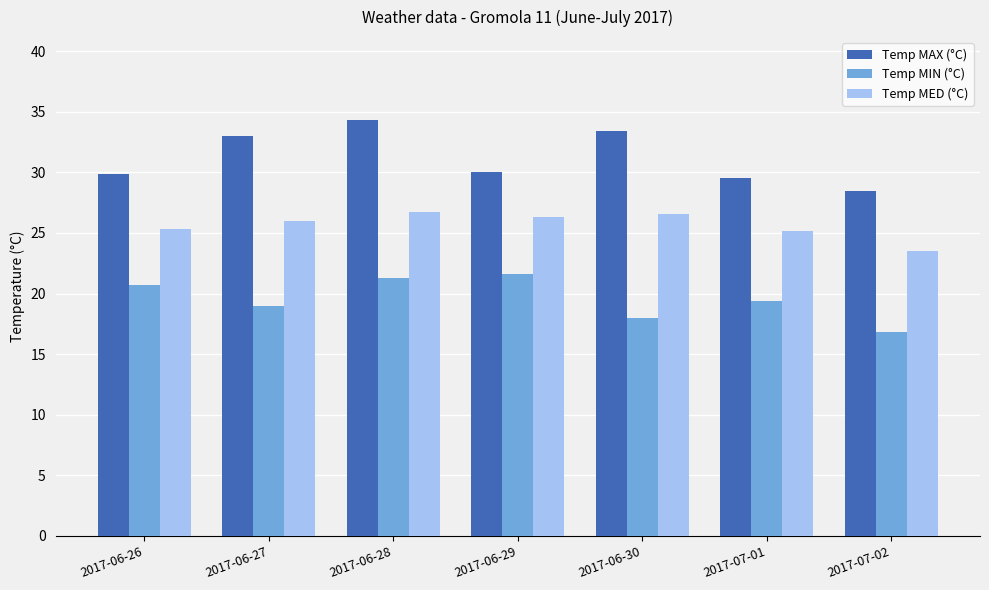

Does the chart contain stacked bars?

No